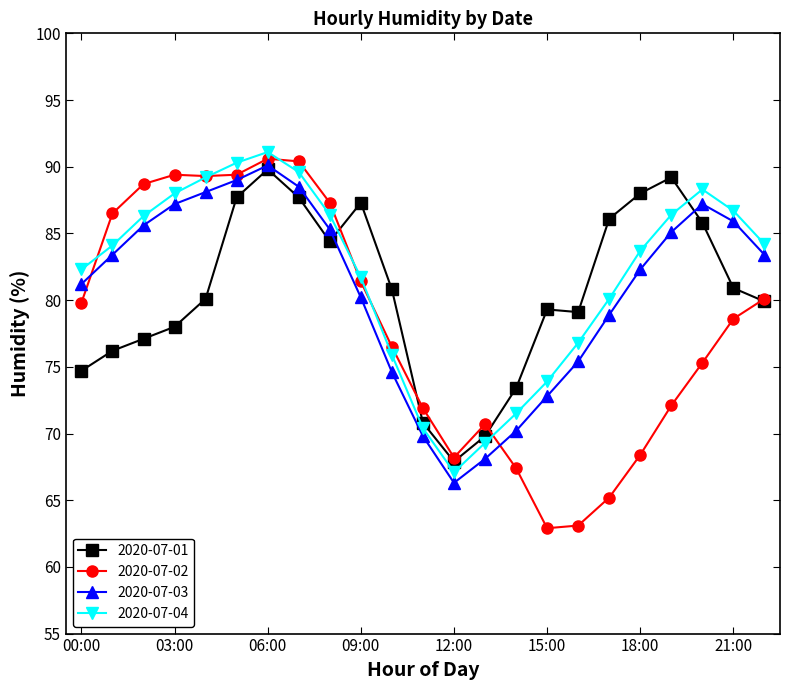

How many interior local valleys does the 2020-07-04 series have?

1